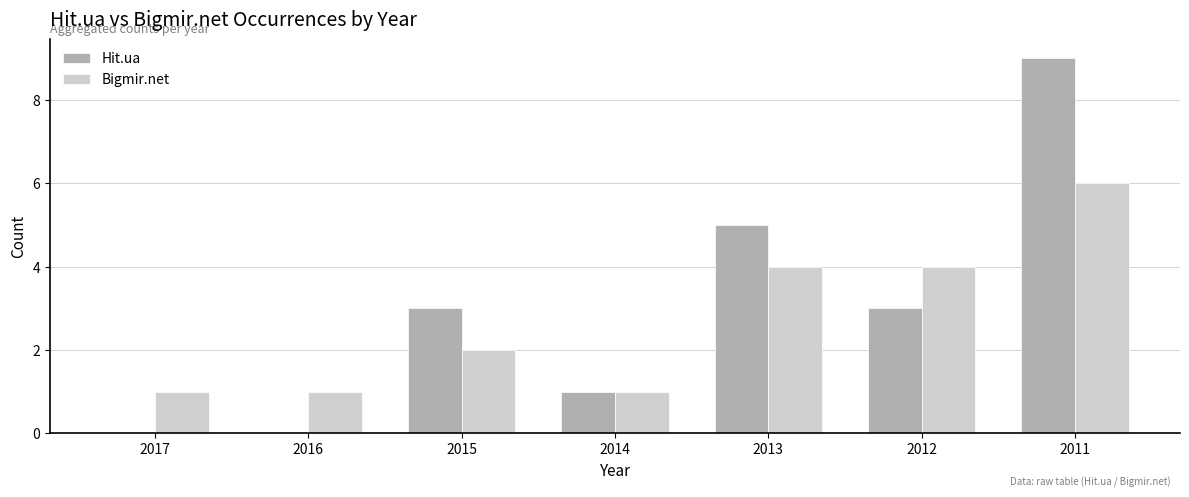

Is the value of Bigmir.net at 2016 greater than the value of Hit.ua at 2017?

Yes